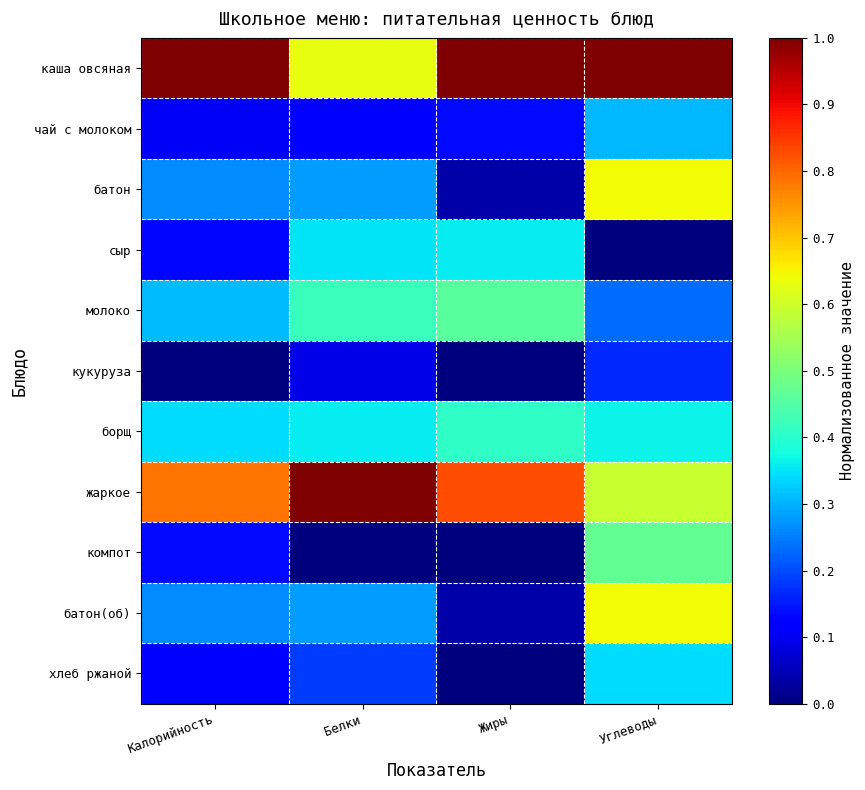

What is the difference between the highest and lowest values at Белки?

1.0